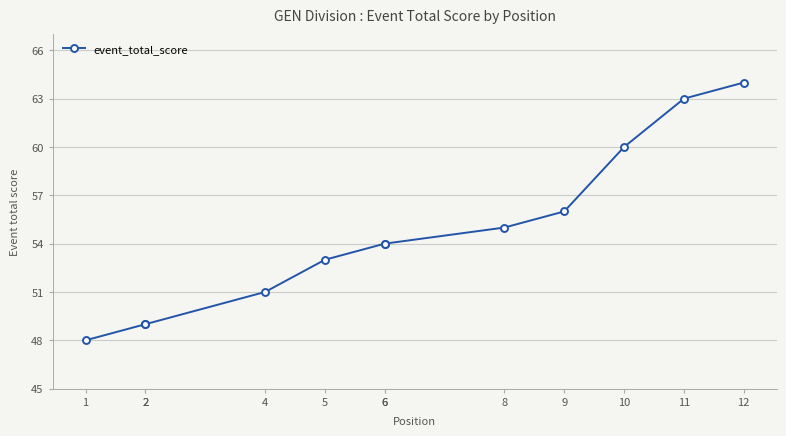

True or false: the data shows 54 at 6.

True